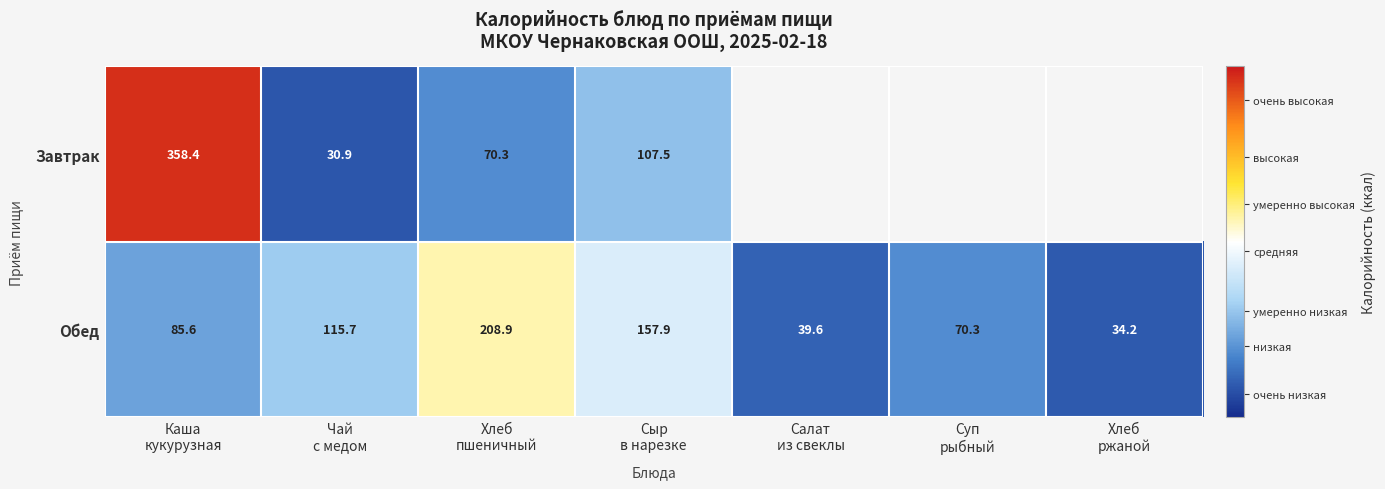

What is the difference between the second highest and second lowest values in the Обед series?

118.3